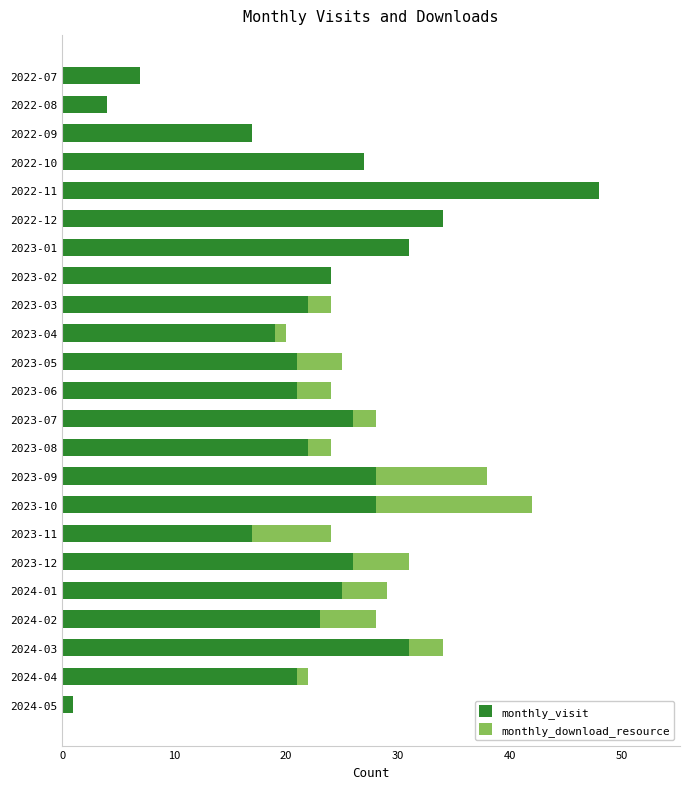

At which label does monthly_visit reach its peak?

2022-11